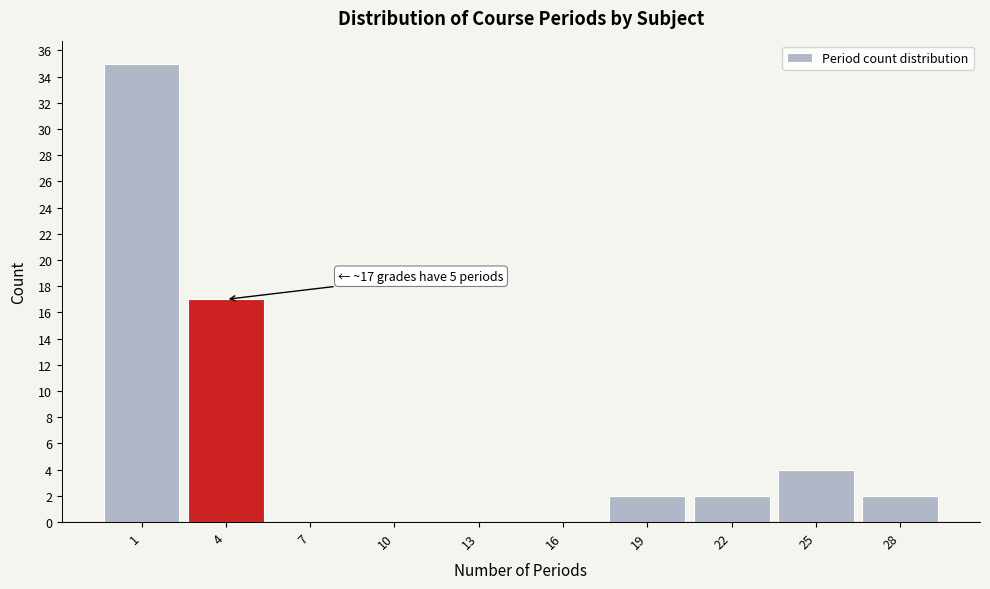

Reading left to right, list all the values displayed in this chart.

1=35	4=17	7=0	10=0	13=0	16=0	19=2	22=2	25=4	28=2